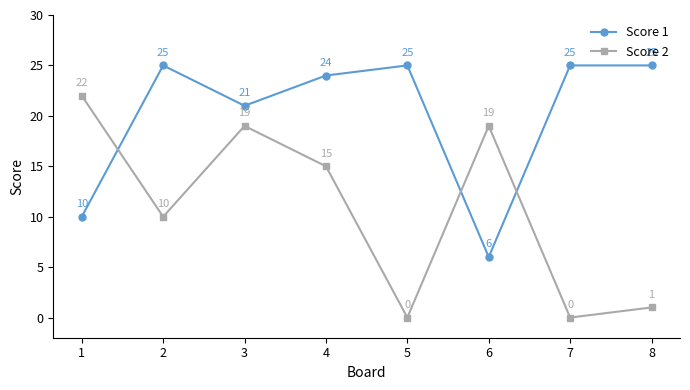

How many lines are shown in the chart?

2